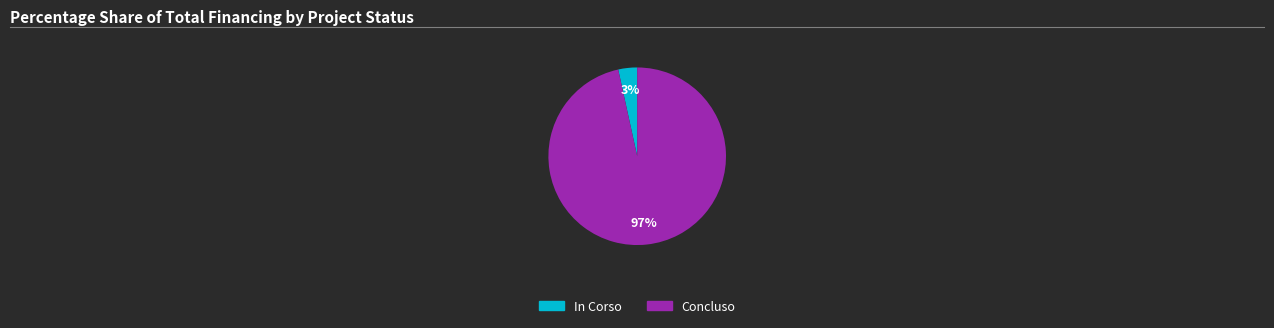

To the nearest percent, what percentage of the pie is In Corso?

3%